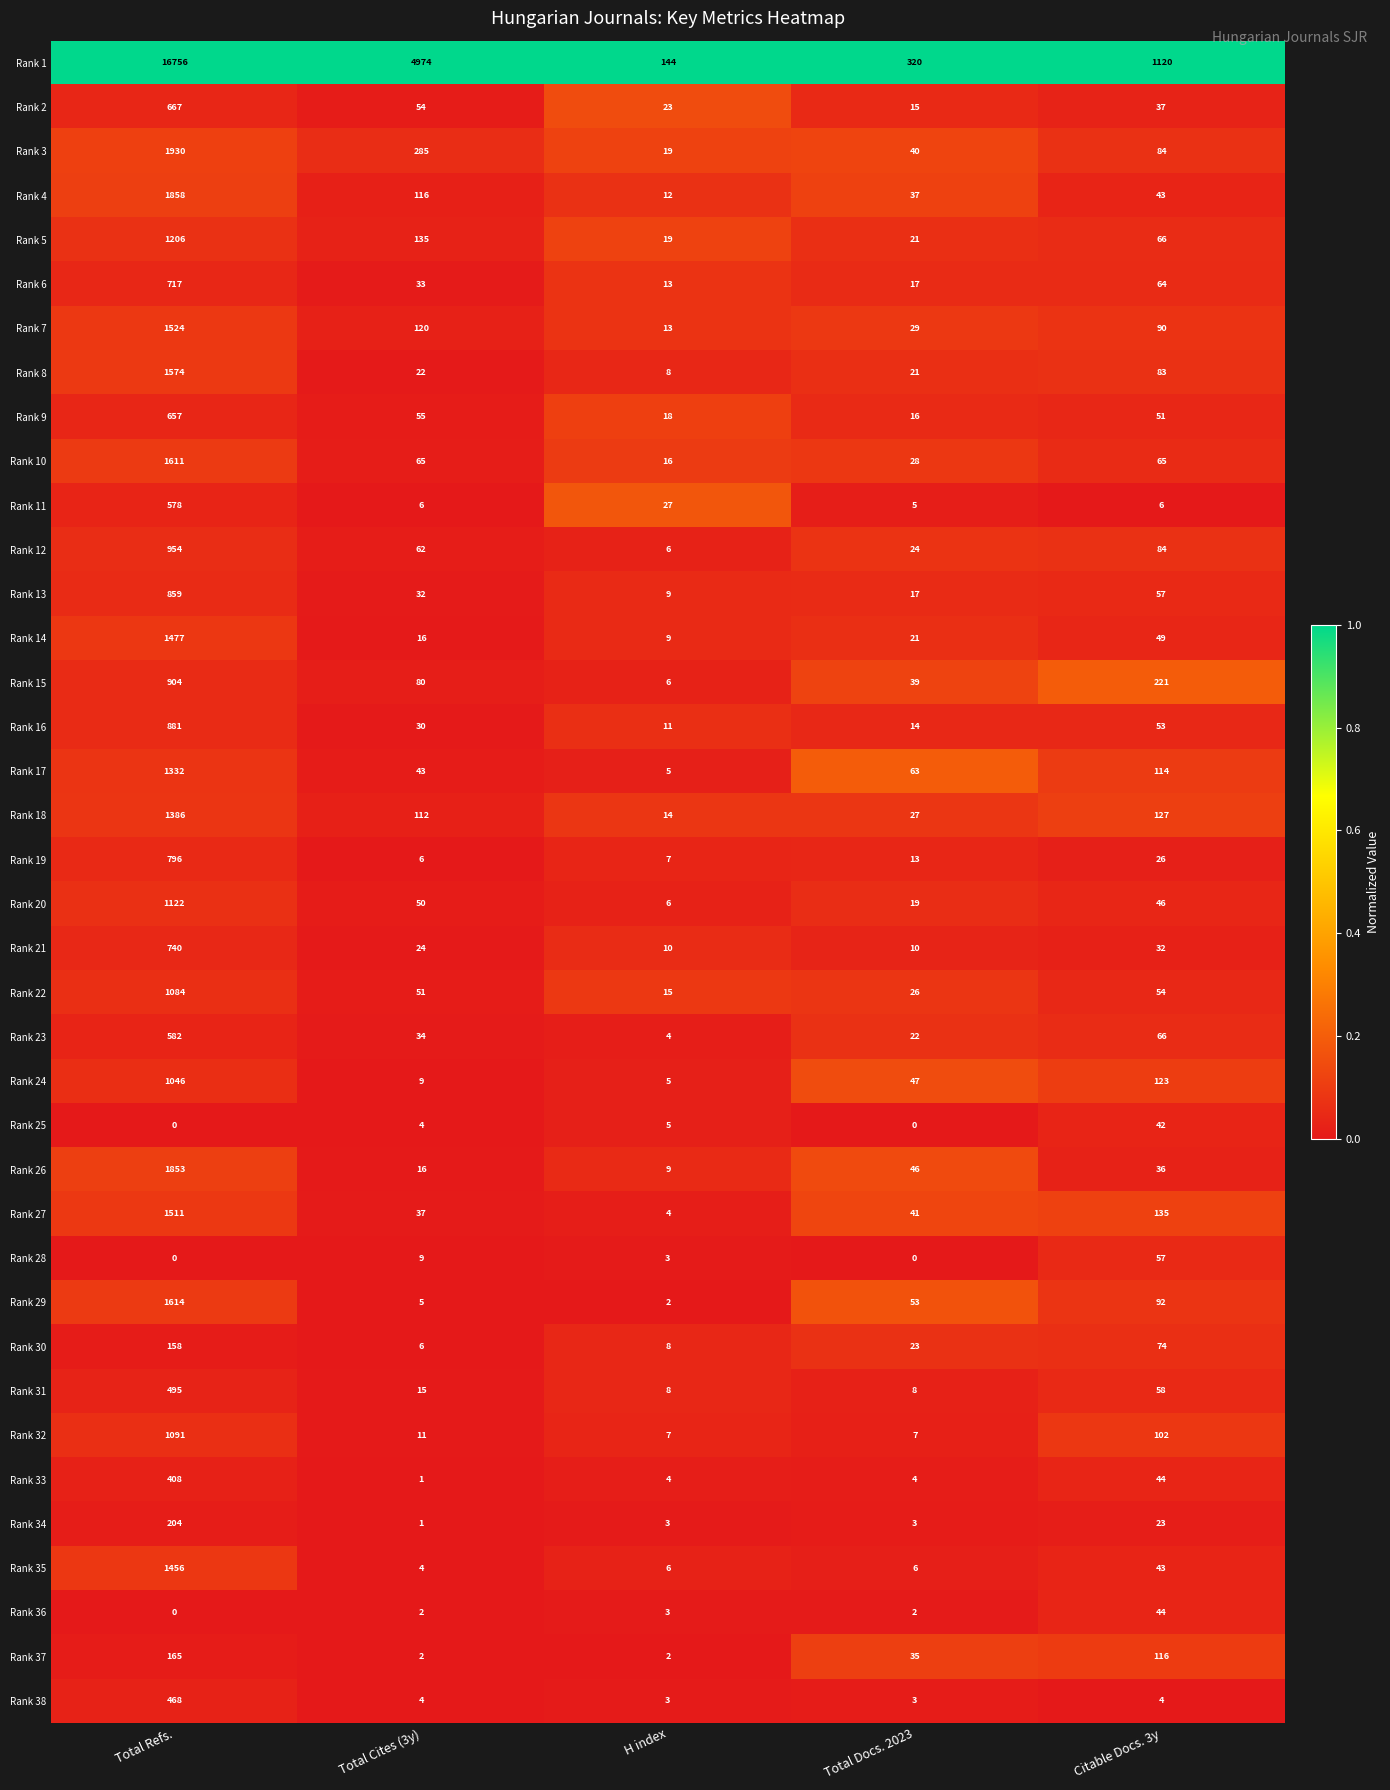

Is the value of Rank 30 at Total Cites (3y) greater than the value of Rank 4 at H index?

No